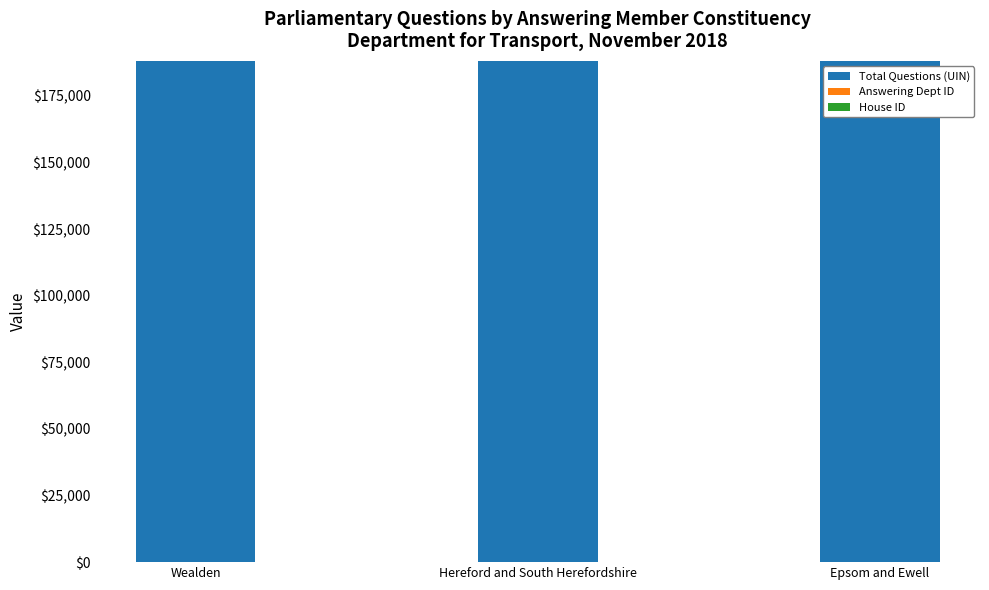

Is it true that Total Questions (UIN) equals 188047 at Hereford and South Herefordshire?

True